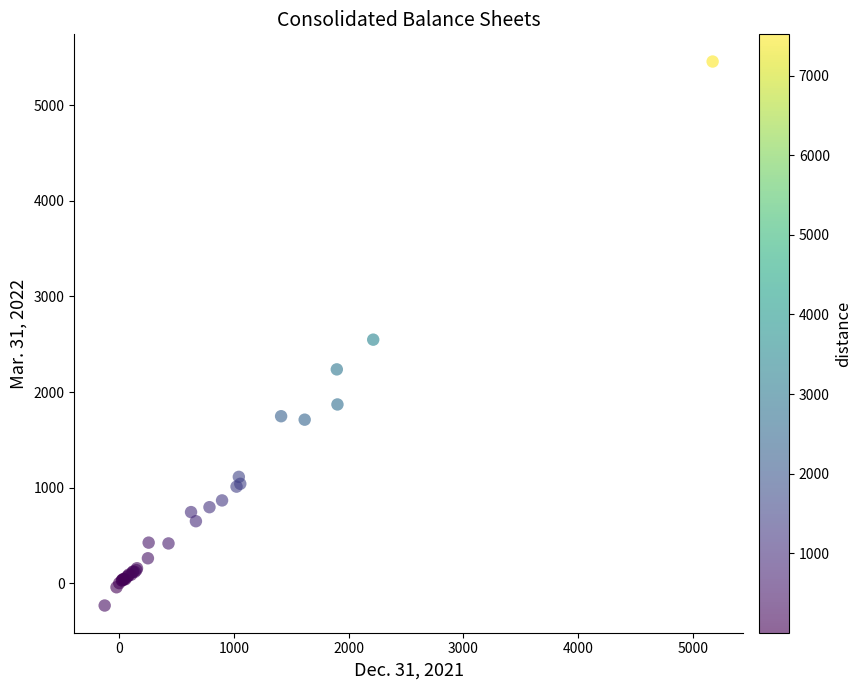

What Y value in the scatter plot is closest to 2612?

2548.3